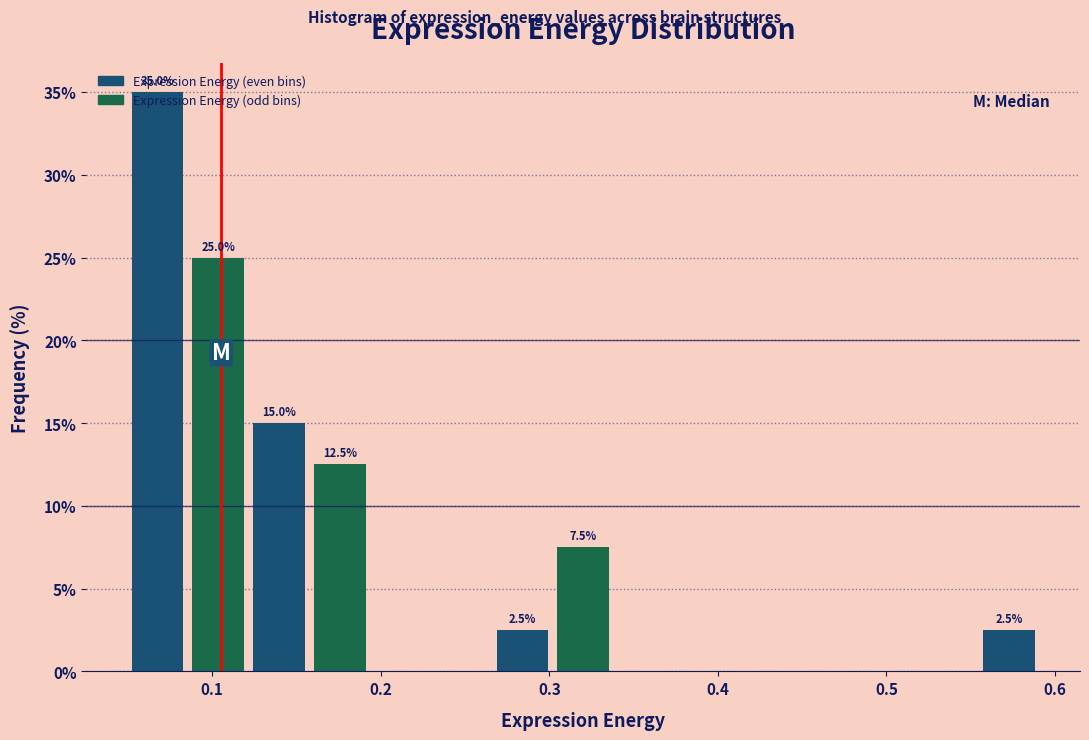

Read against the x-axis, roughly where is the centre of the tallest bar?

0.07